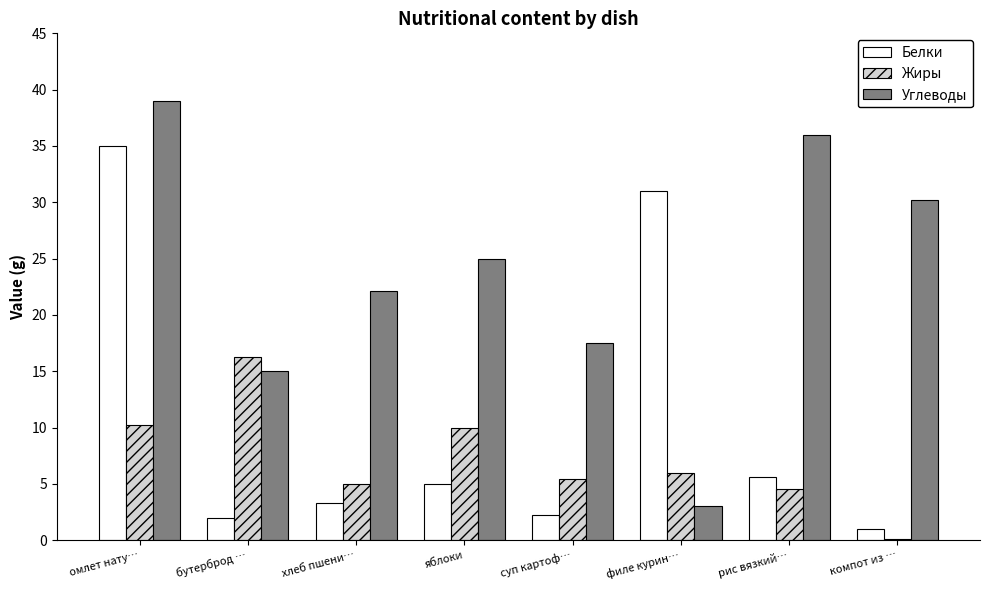

Is it true that Углеводы equals 15.0 at бутерброд …?

True